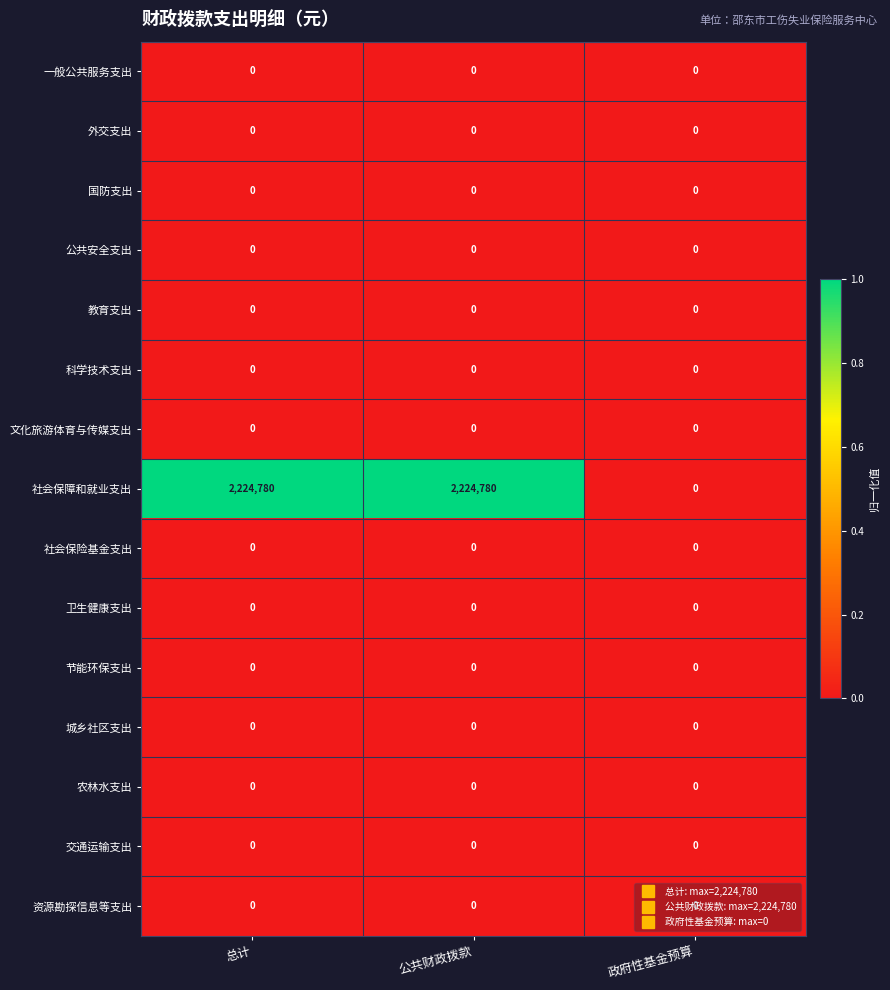

Which series has the largest range (max minus min)?

社会保障和就业支出